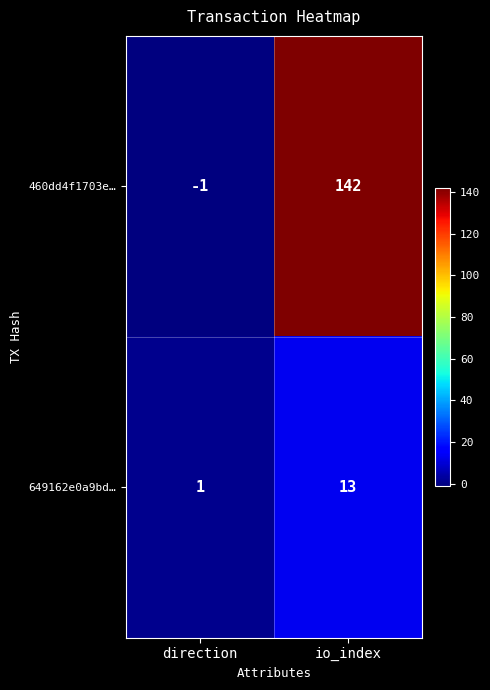

The 460dd4f1703e… series shows -1 at direction. True or false?

True